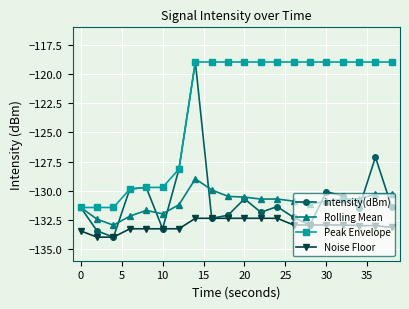

Is this an area chart (filled region under the line)?

No